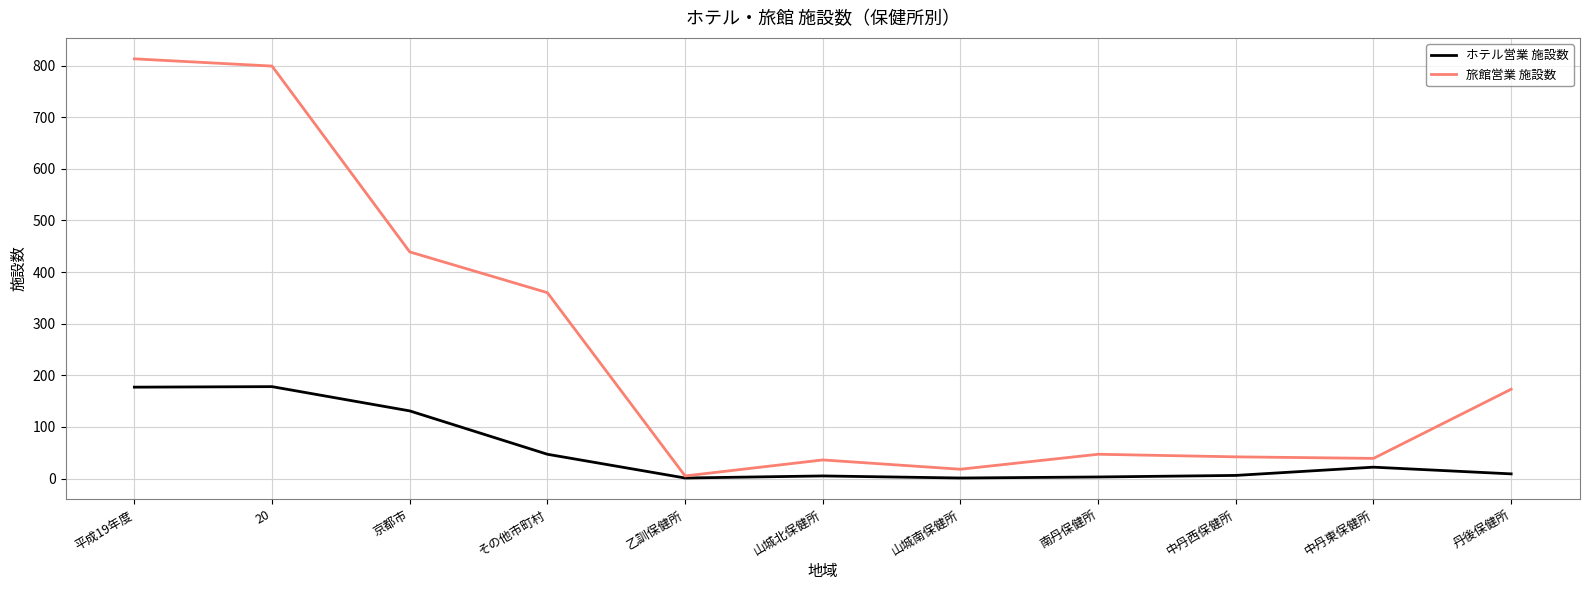

Which series has the widest spread of values?

旅館営業 施設数